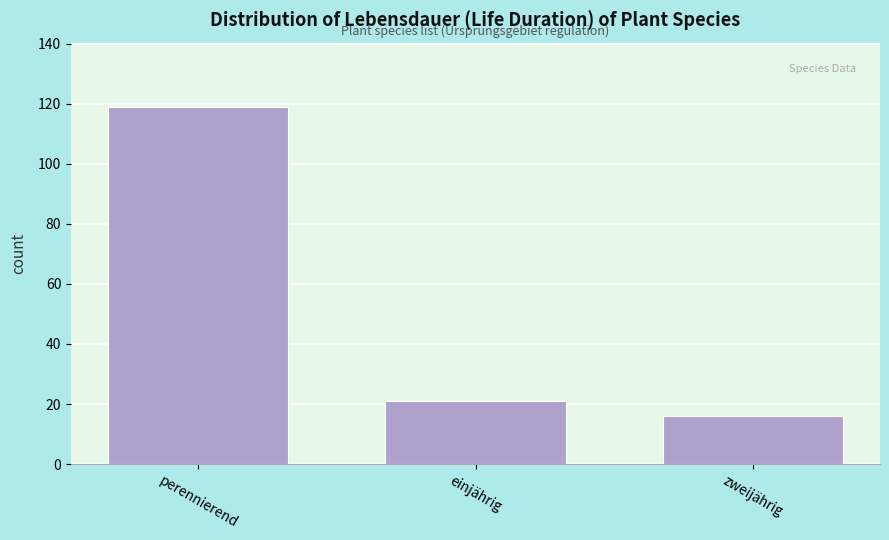

Reading right to left, list all the values displayed in this chart.

16	21	119